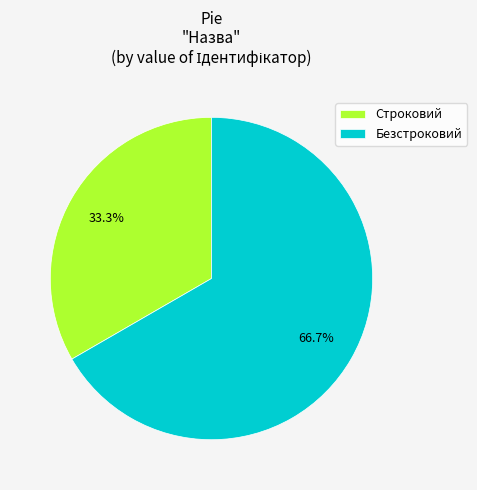

To the nearest percent, what portion does Строковий represent?

33%